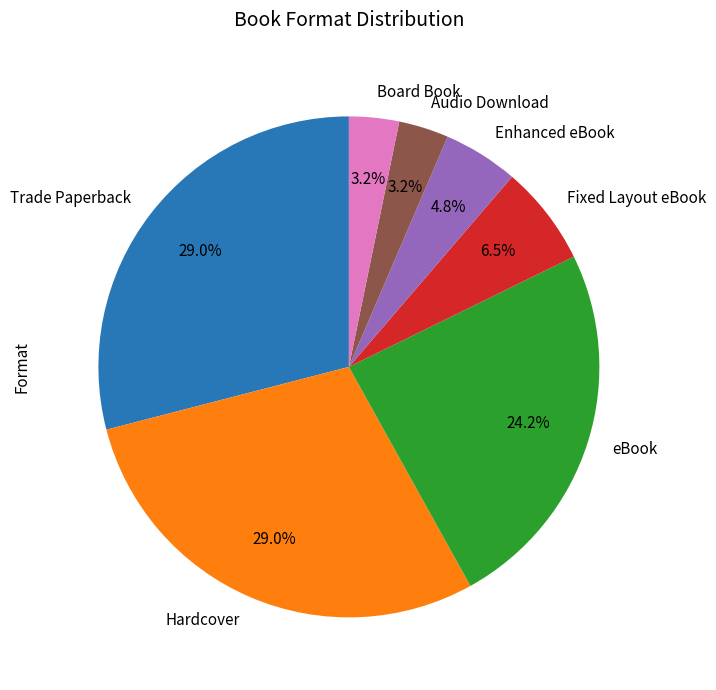

Count the number of slices in the pie.

7